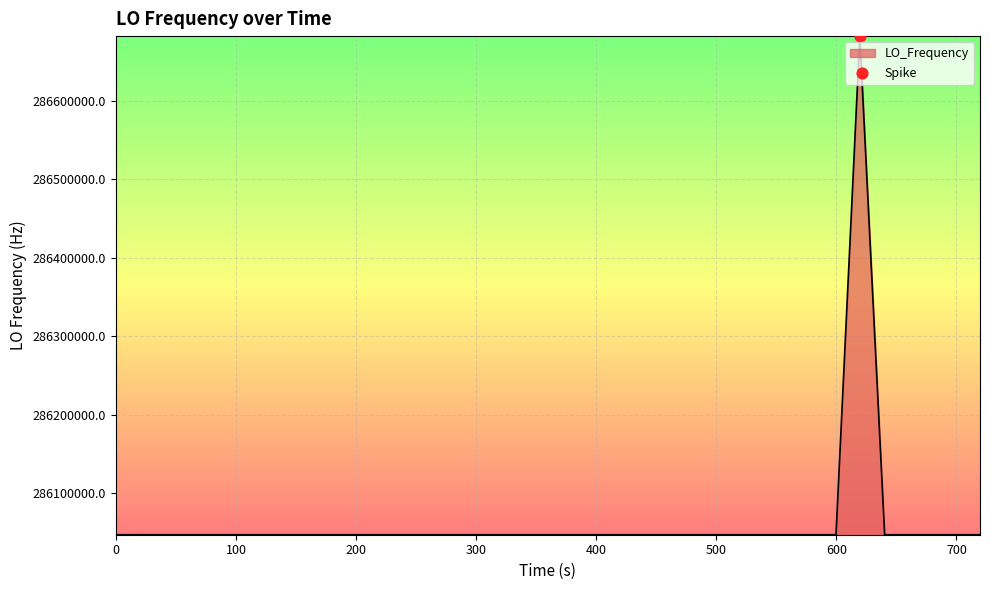

What is the smallest value displayed?

286046998.1